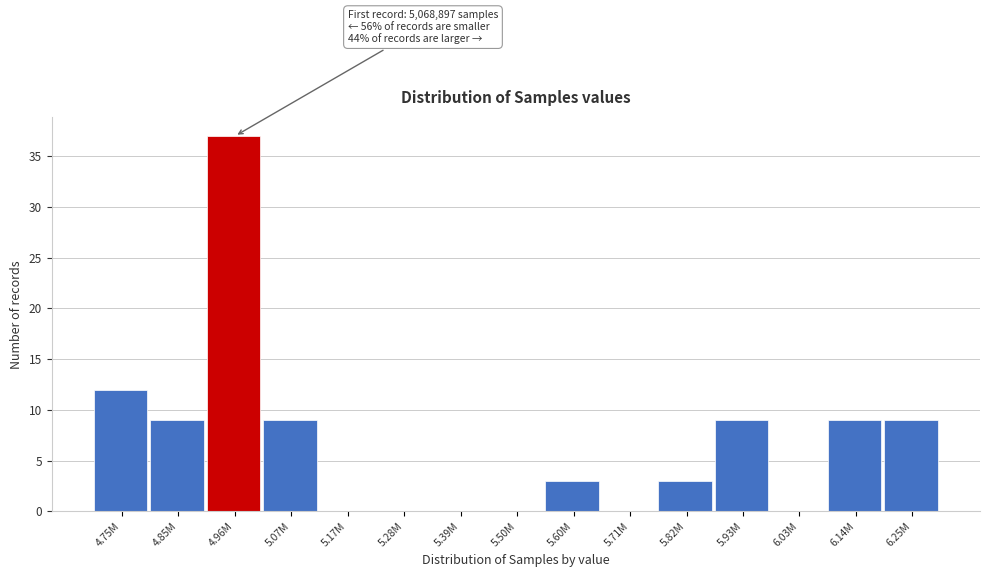

Reading right to left, what are all the values shown in this chart?

6.25M=9	6.14M=9	6.03M=0	5.93M=9	5.82M=3	5.71M=0	5.60M=3	5.50M=0	5.39M=0	5.28M=0	5.17M=0	5.07M=9	4.96M=37	4.85M=9	4.75M=12